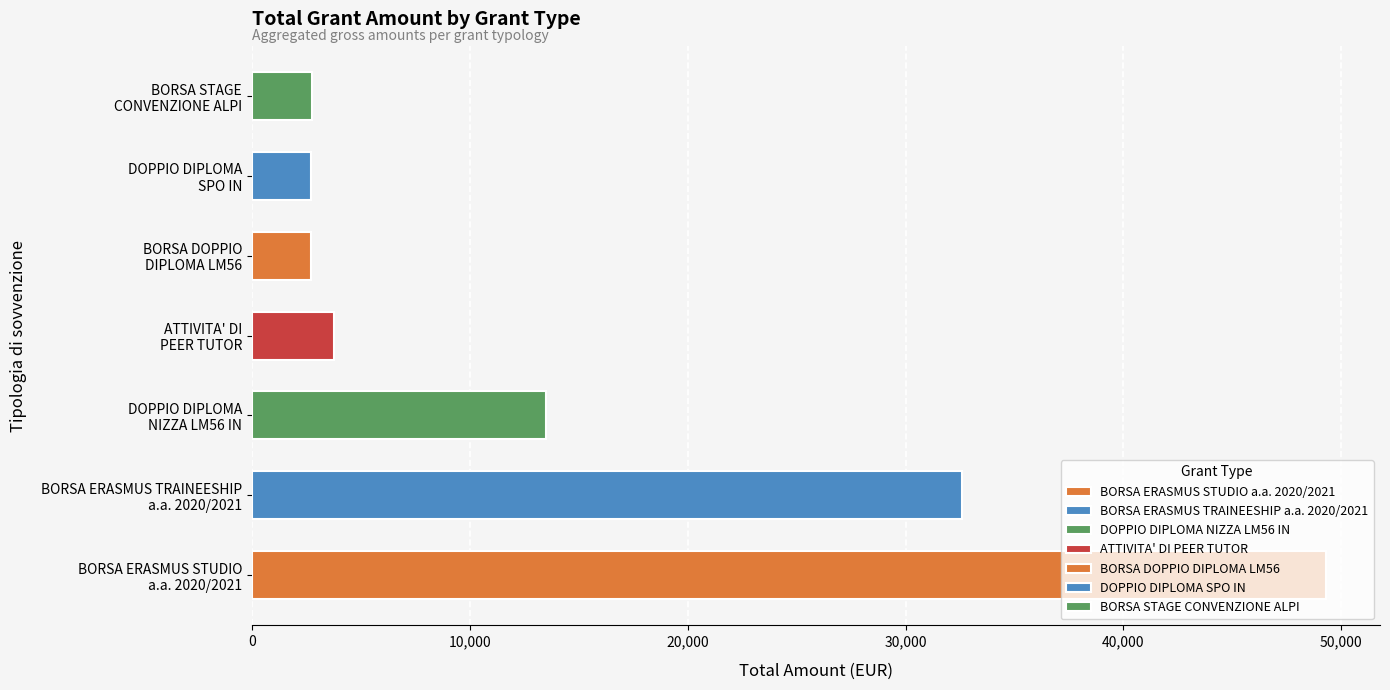

How many values are below 3756?

3